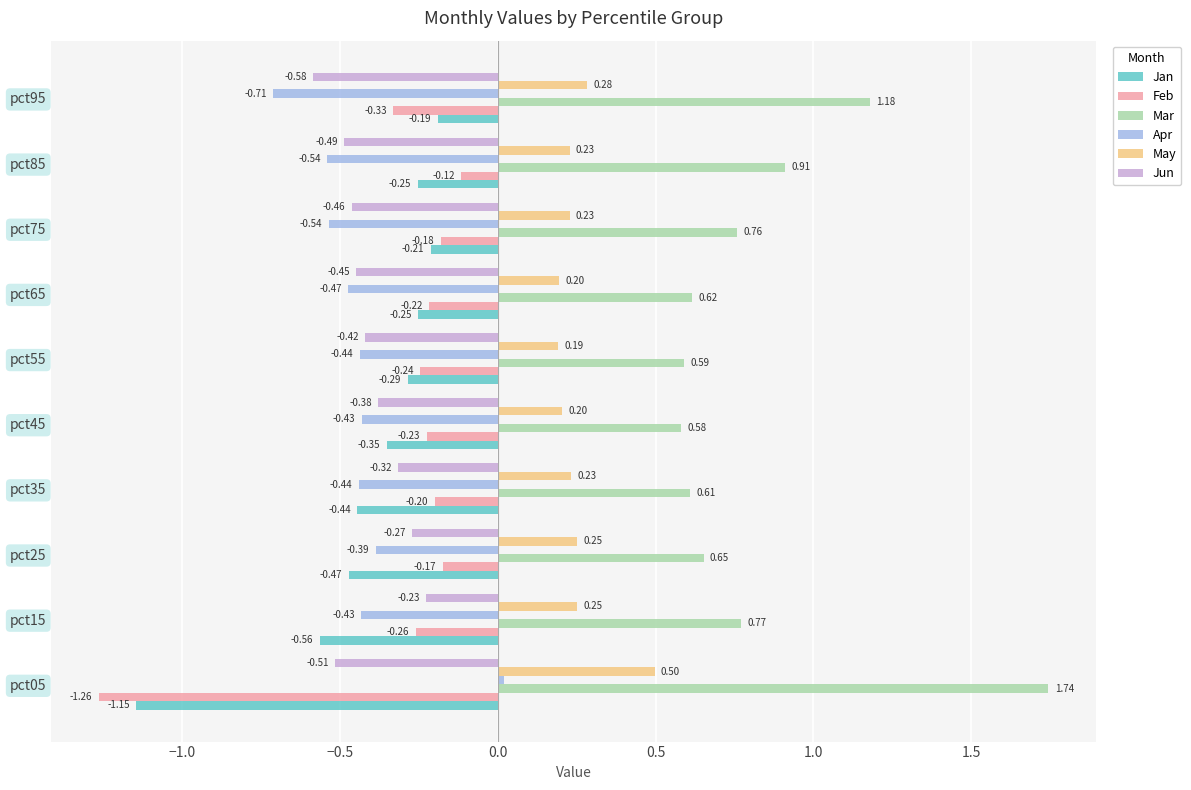

List the labels in order of Jun value, smallest first.

pct95, pct05, pct85, pct75, pct65, pct55, pct45, pct35, pct25, pct15